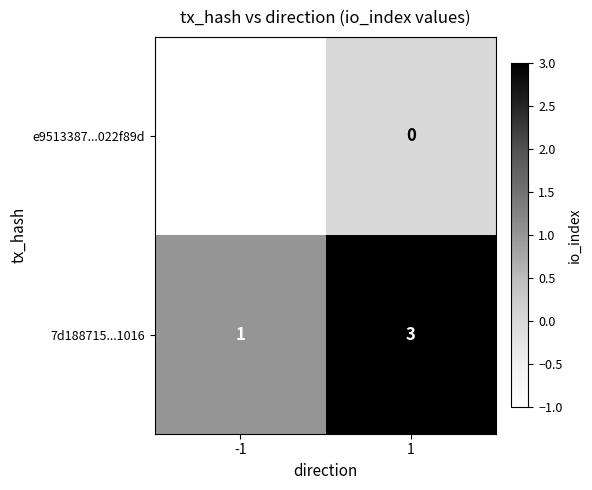

Which series has the largest total across all categories?

7d188715...1016